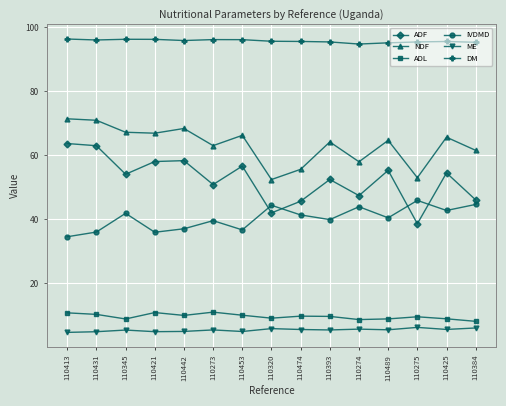

How many distinct data groups are displayed?

6